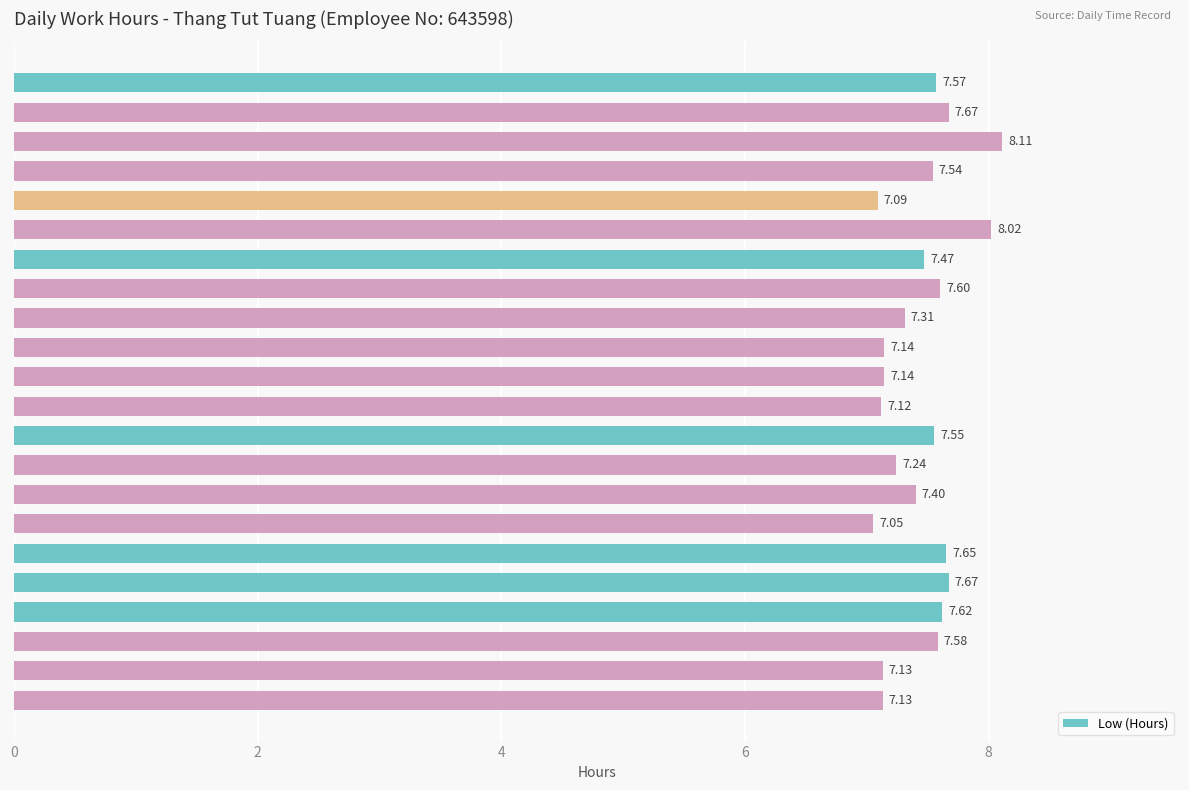

What is the ratio of the value at 29-Tue to the value at 12-Tue?

1.0